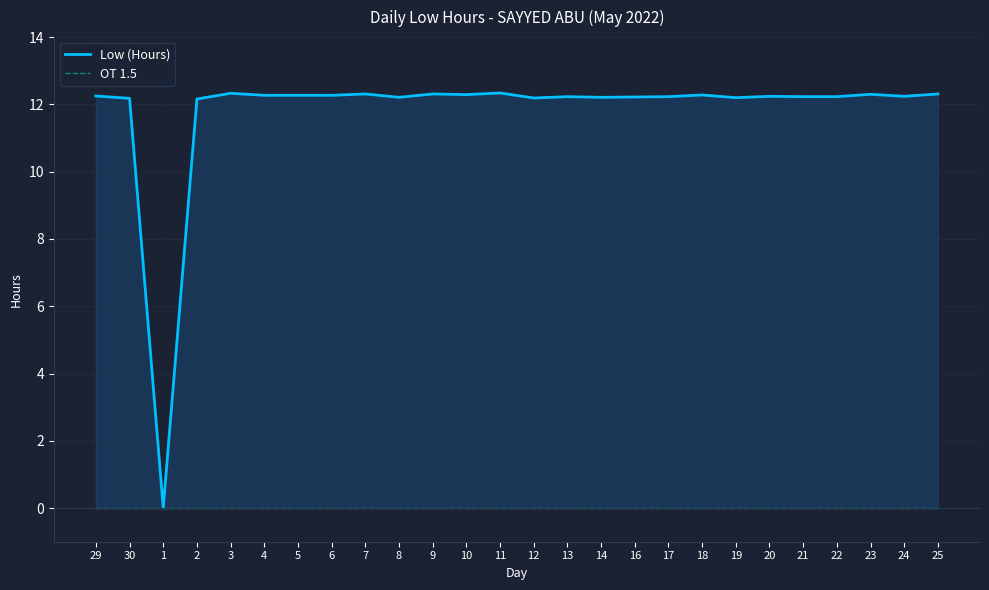

Which series has the largest range (max minus min)?

Low (Hours)